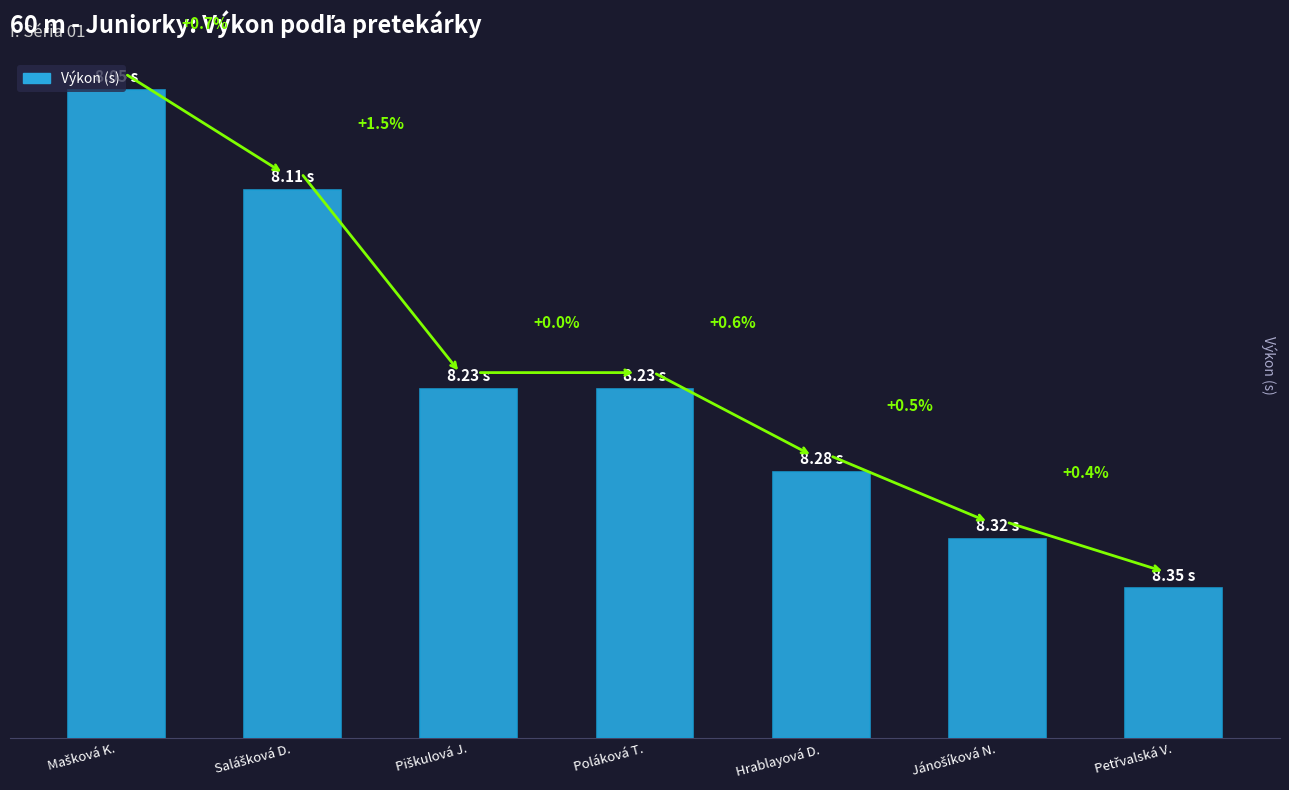

Reading left to right, extract all data points from this chart.

0.4	0.3	0.2	0.2	0.2	0.1	0.1